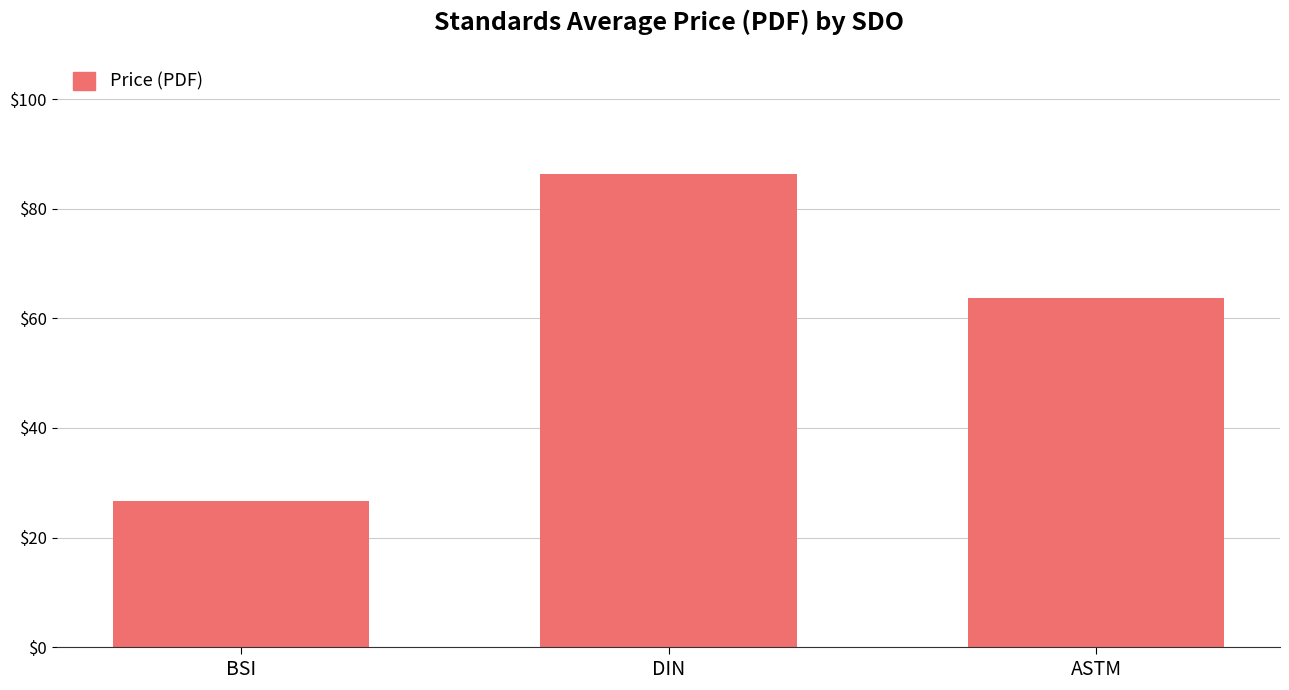

Count the number of values greater than 63.

2